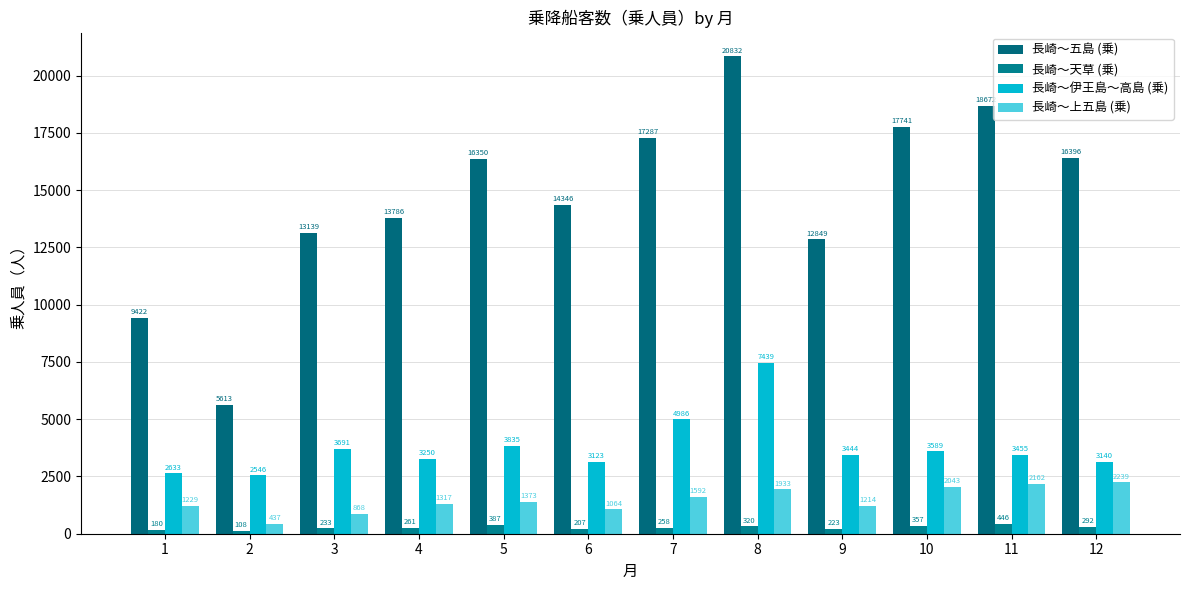

Reading left to right, transcribe all the data shown in this chart.

長崎～五島 (乗): 9422	5613	13139	13786	16350	14346	17287	20832	12849	17741	18672	16396
長崎～天草 (乗): 180	108	233	261	387	207	258	320	223	357	446	292
長崎～伊王島～高島 (乗): 2633	2546	3691	3250	3835	3123	4986	7439	3444	3589	3455	3140
長崎～上五島 (乗): 1229	437	868	1317	1373	1064	1592	1933	1214	2043	2162	2239